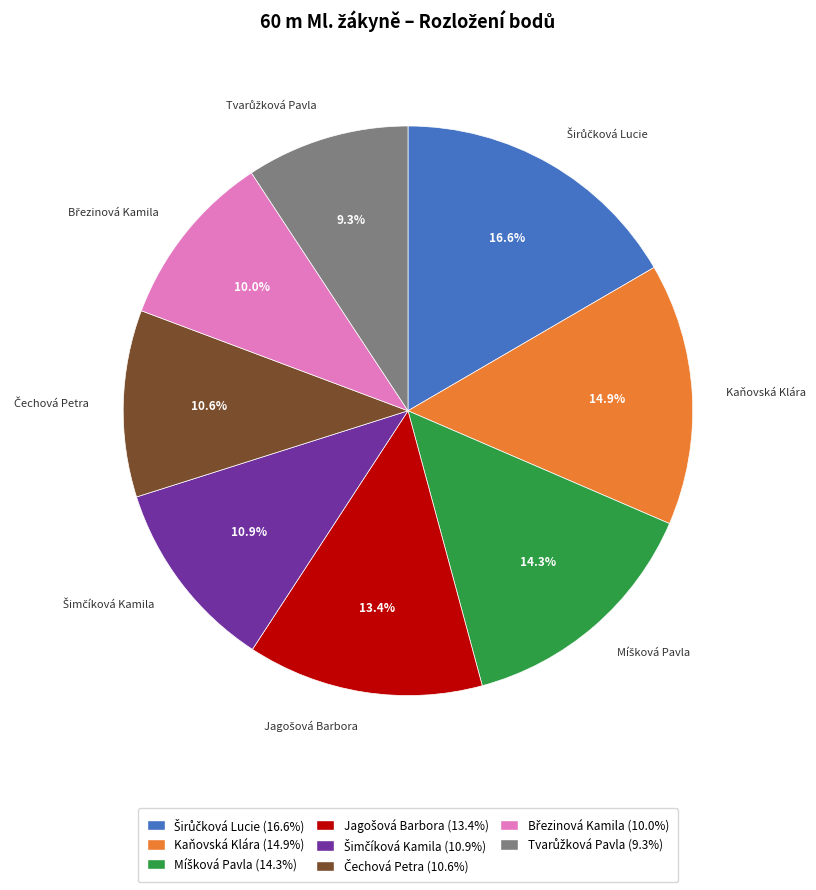

Is there any slice that represents more than half of the pie?

No